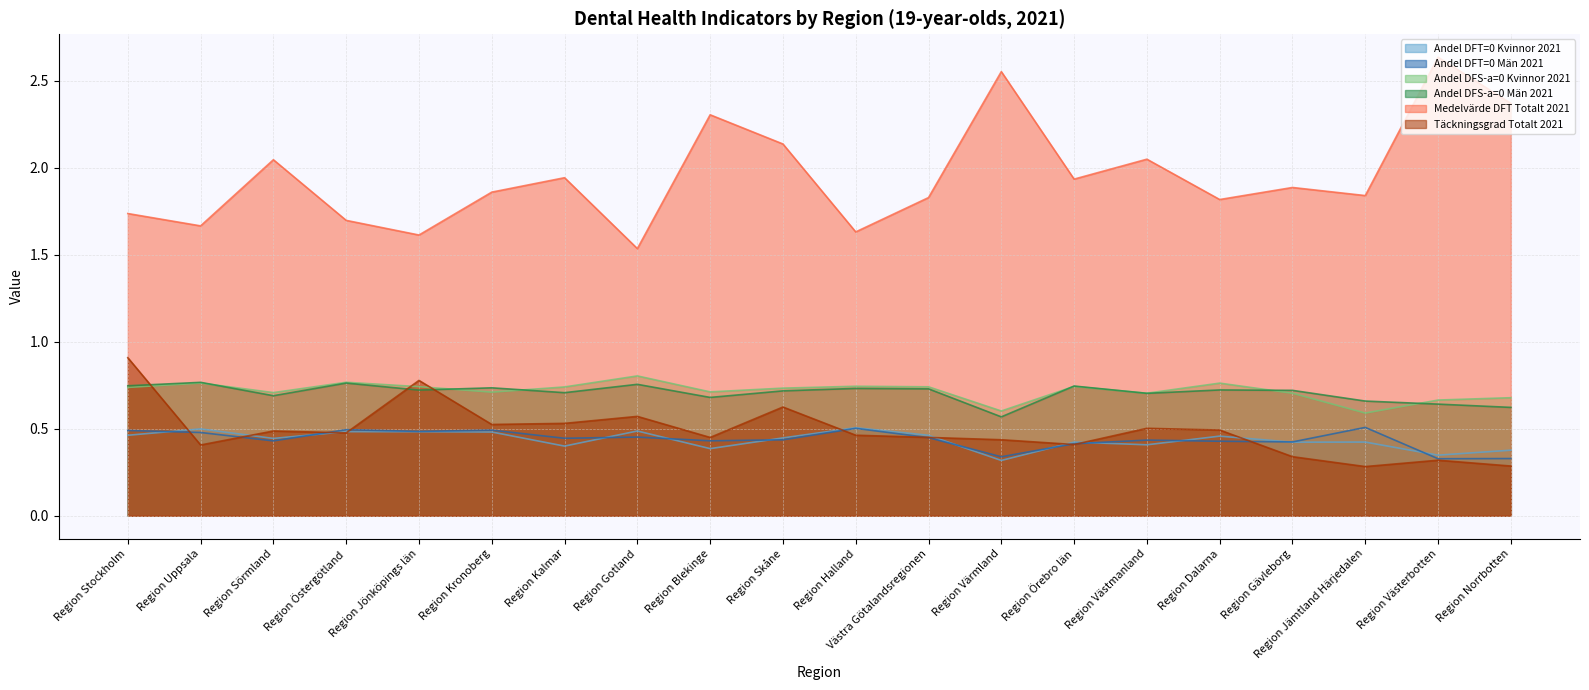

What is the sum of all Täckningsgrad Totalt 2021 values?

9.7